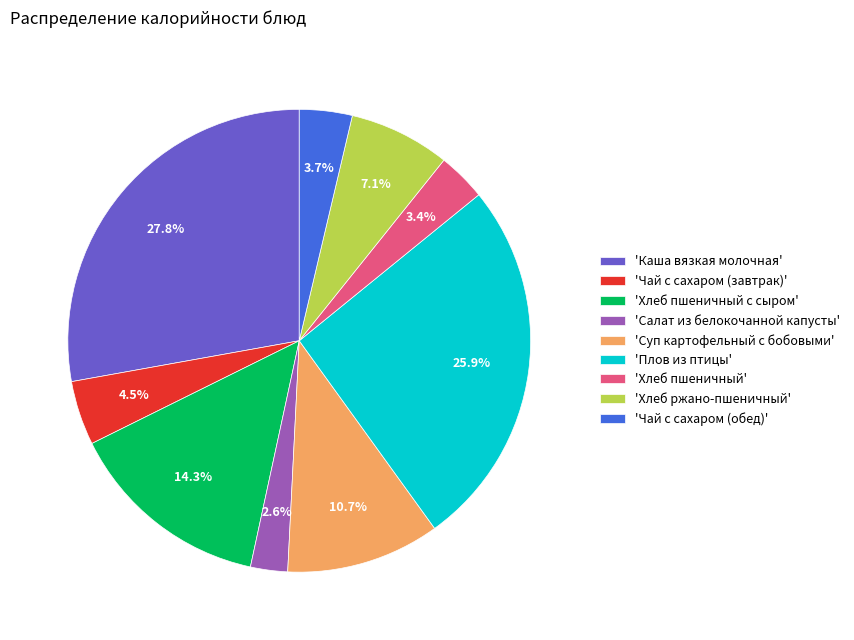

Is the sum of 'Чай с сахаром (завтрак)' and 'Салат из белокочанной капусты' greater than half?

No